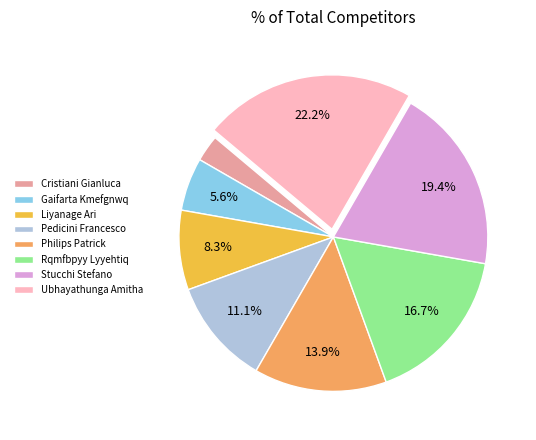

To the nearest percent, what is the average slice percentage?

12%